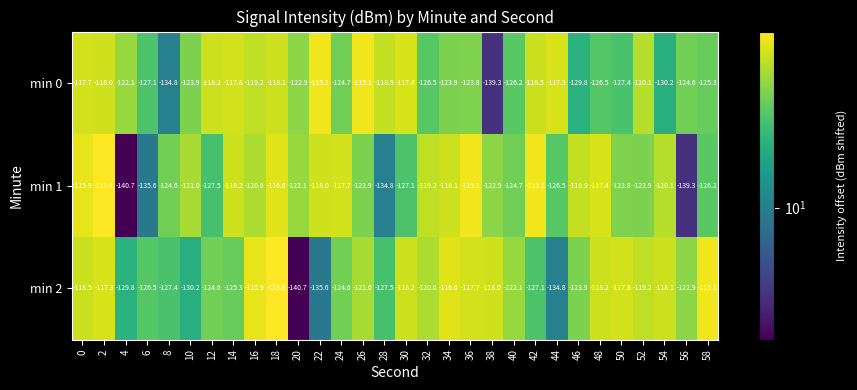

The min 2 series shows -86.2 at 8. True or false?

False